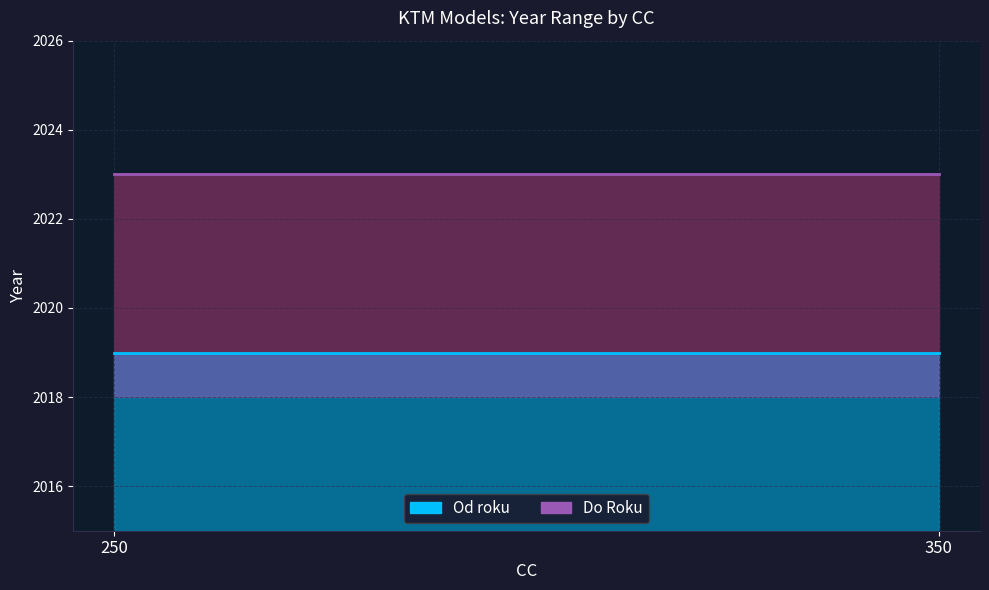

What is the spread (max minus min) of values at 350?

4